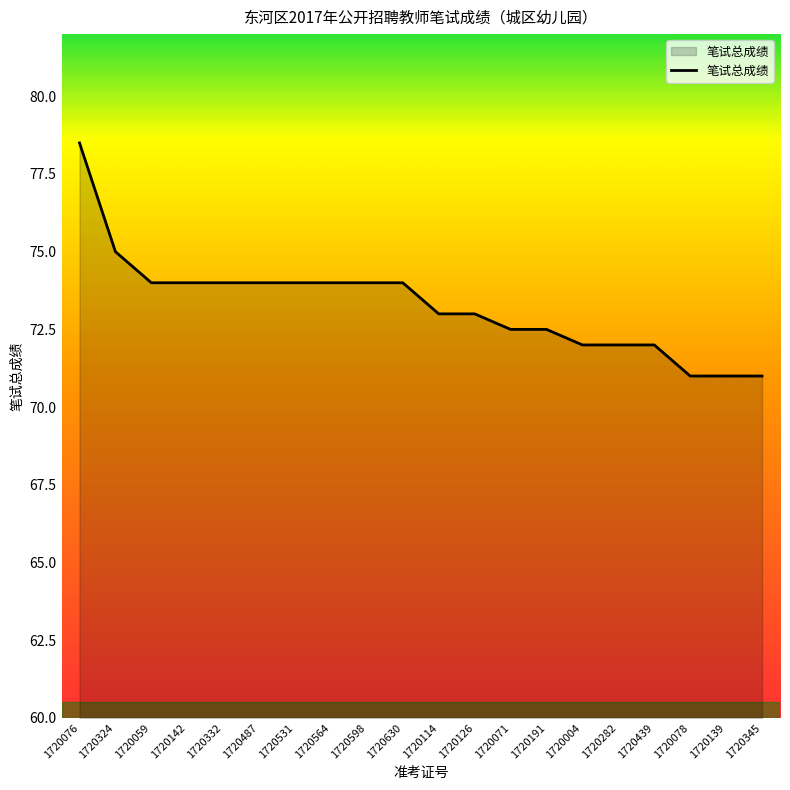

Reading left to right, what are all the values shown in this chart?

1720076=78.5	1720324=75.0	1720059=74.0	1720142=74.0	1720332=74.0	1720487=74.0	1720531=74.0	1720564=74.0	1720598=74.0	1720630=74.0	1720114=73.0	1720126=73.0	1720071=72.5	1720191=72.5	1720004=72.0	1720282=72.0	1720439=72.0	1720078=71.0	1720139=71.0	1720345=71.0